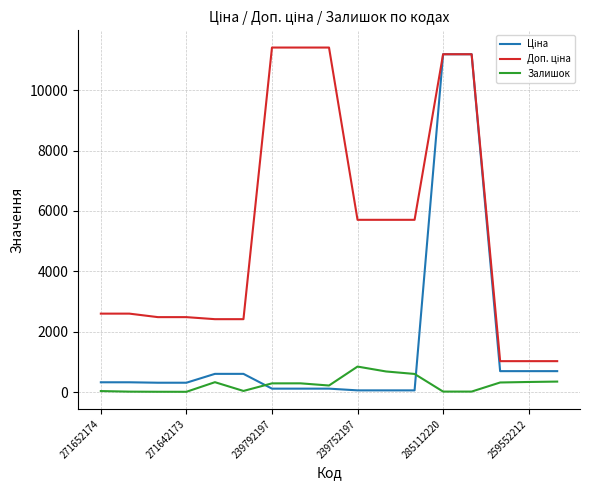

What is the maximum value shown in the chart?

11410.0